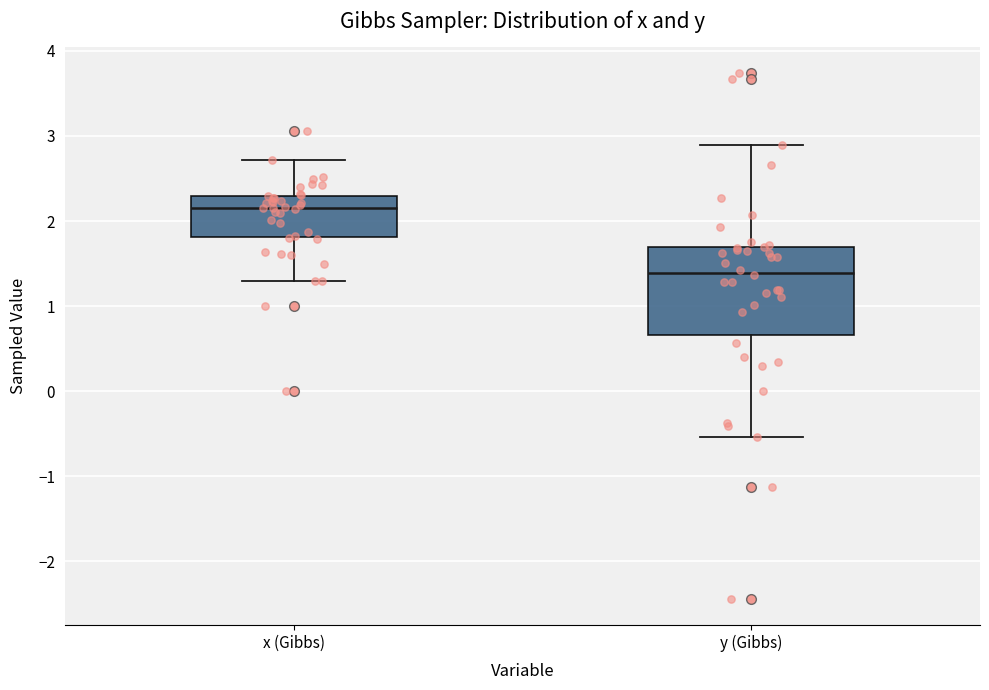

Reading left to right, read every box against the y-axis: the position of its median line, the range the box covers, and the ends of its whiskers. The values are not printed on the chart, so give them approximately, as read against the axis.

x (Gibbs): median 2.2, box 1.8 to 2.3, whiskers 1.3 to 2.7
y (Gibbs): median 1.4, box 0.7 to 1.7, whiskers -0.5 to 2.9